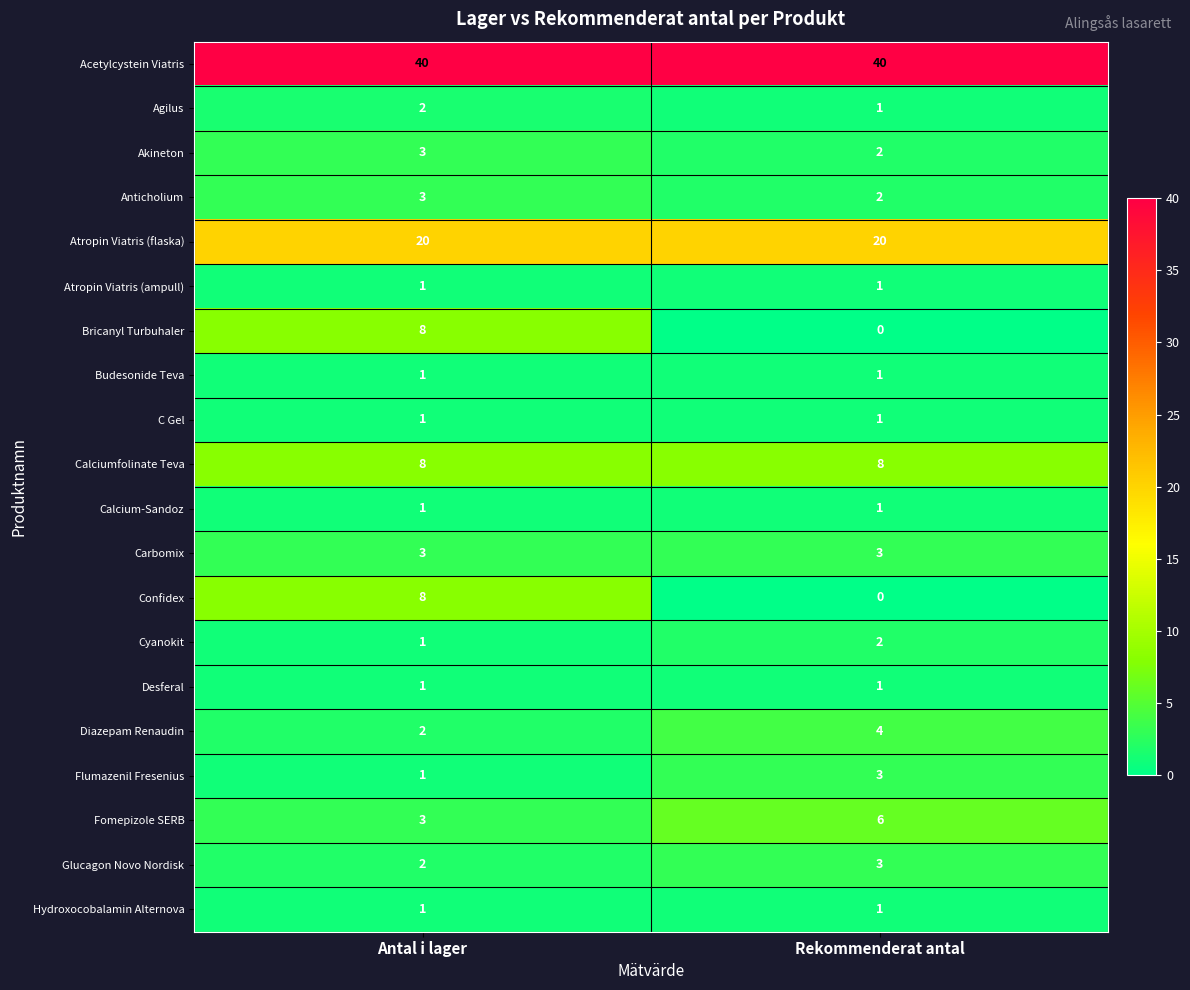

List the labels in order of Fomepizole SERB value, smallest first.

Antal i lager, Rekommenderat antal